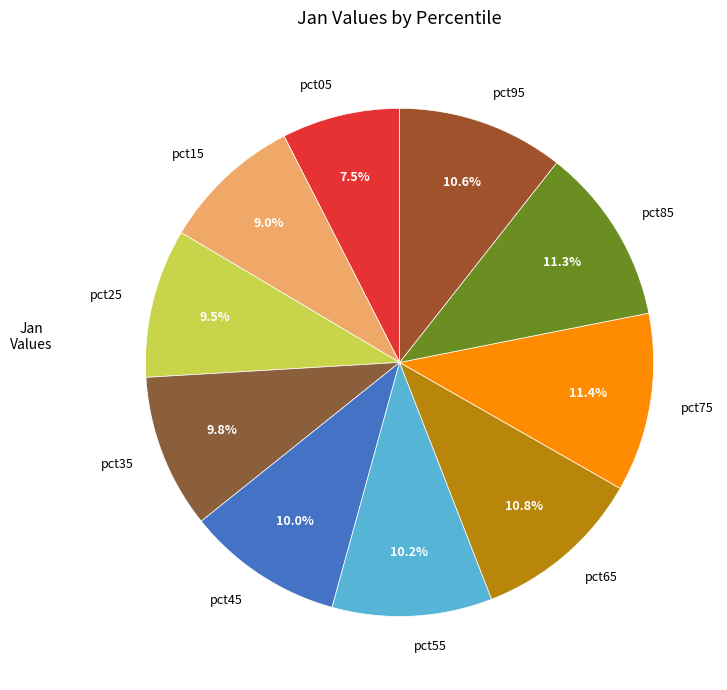

How many slices are in this pie chart?

10